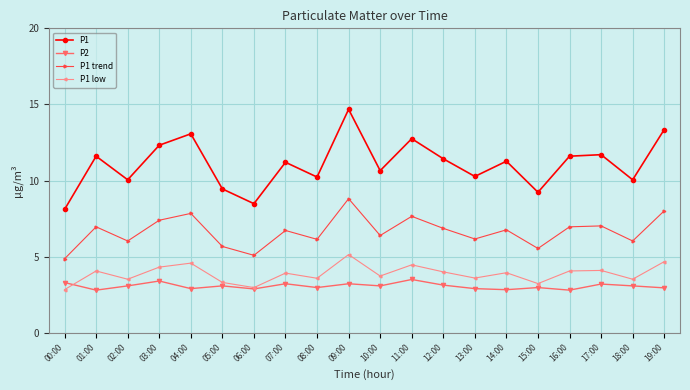

What is the label of the 7th point from the left?

06:00